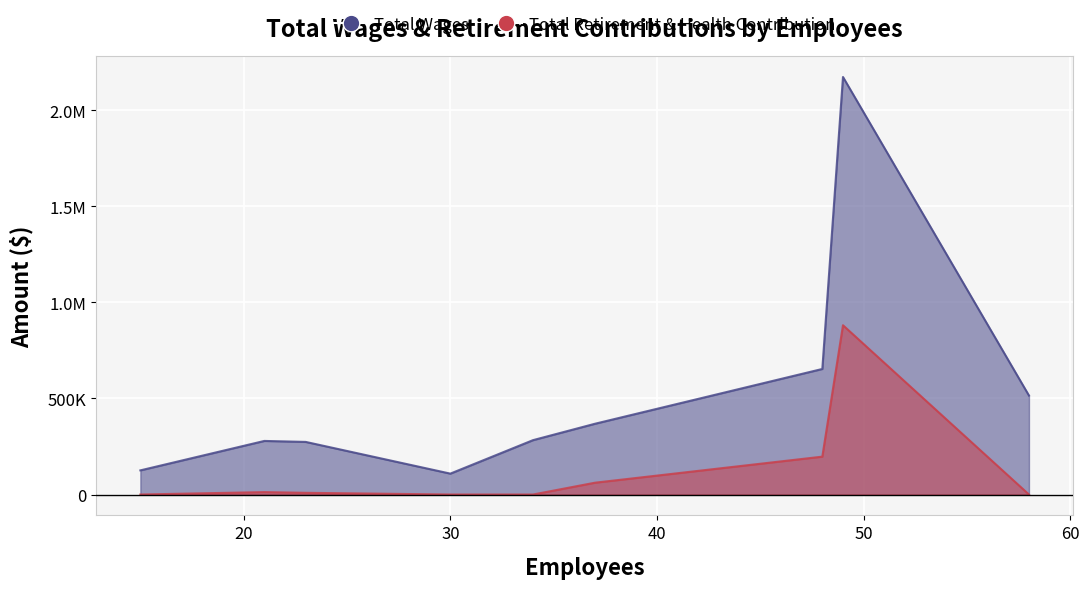

List the series in order of their overall mean, lowest first.

Total Retirement & Health Contribution, Total Wages